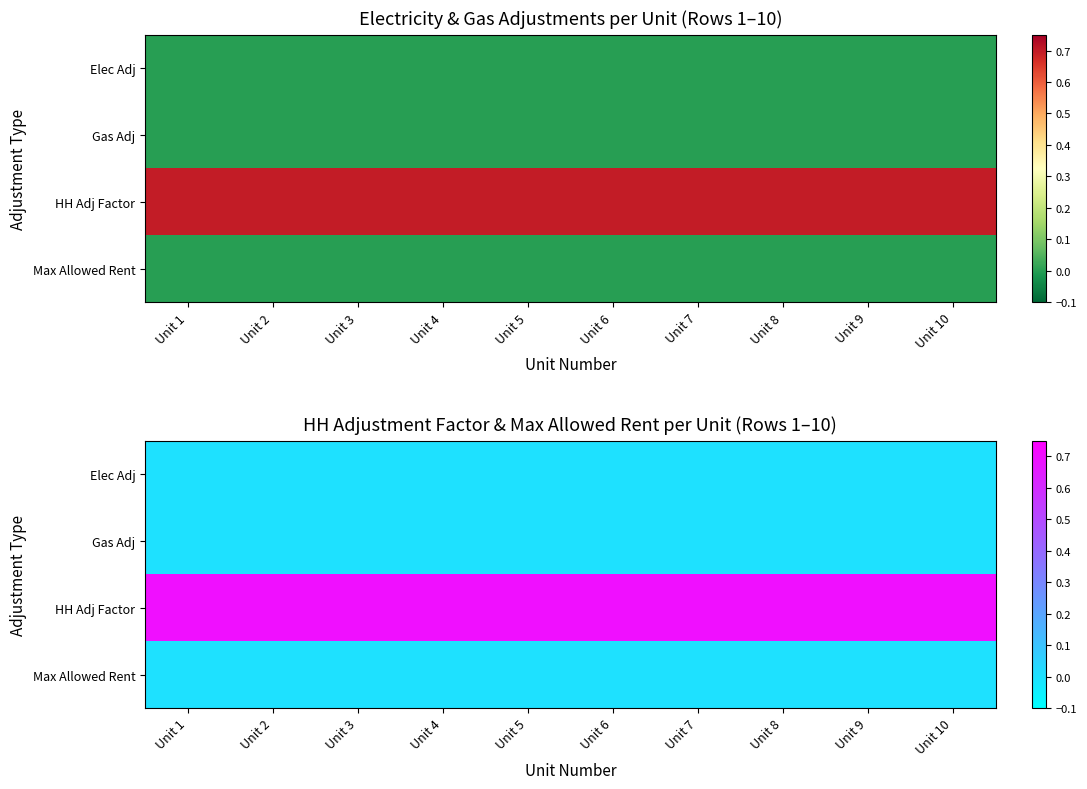

True or false: Gas Adj has a value of 0.0 at Unit 9.

True